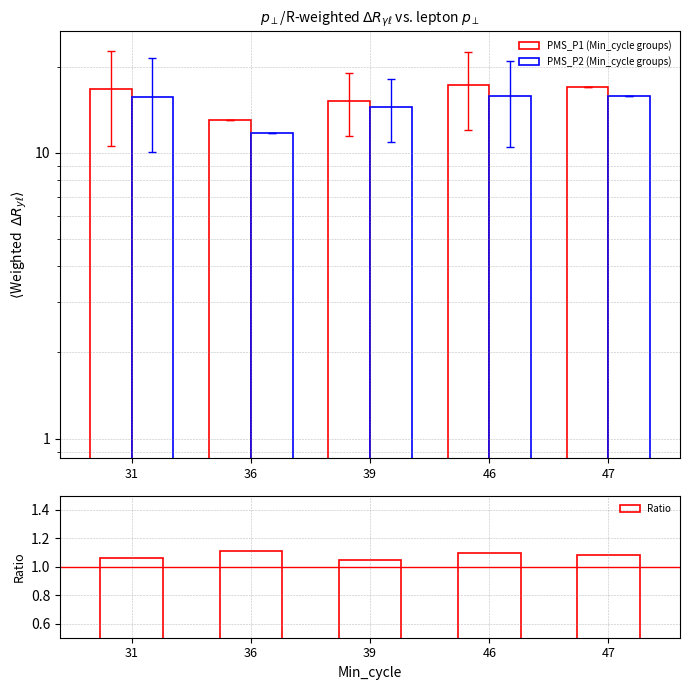

What is the total value across all series at 46?

34.0